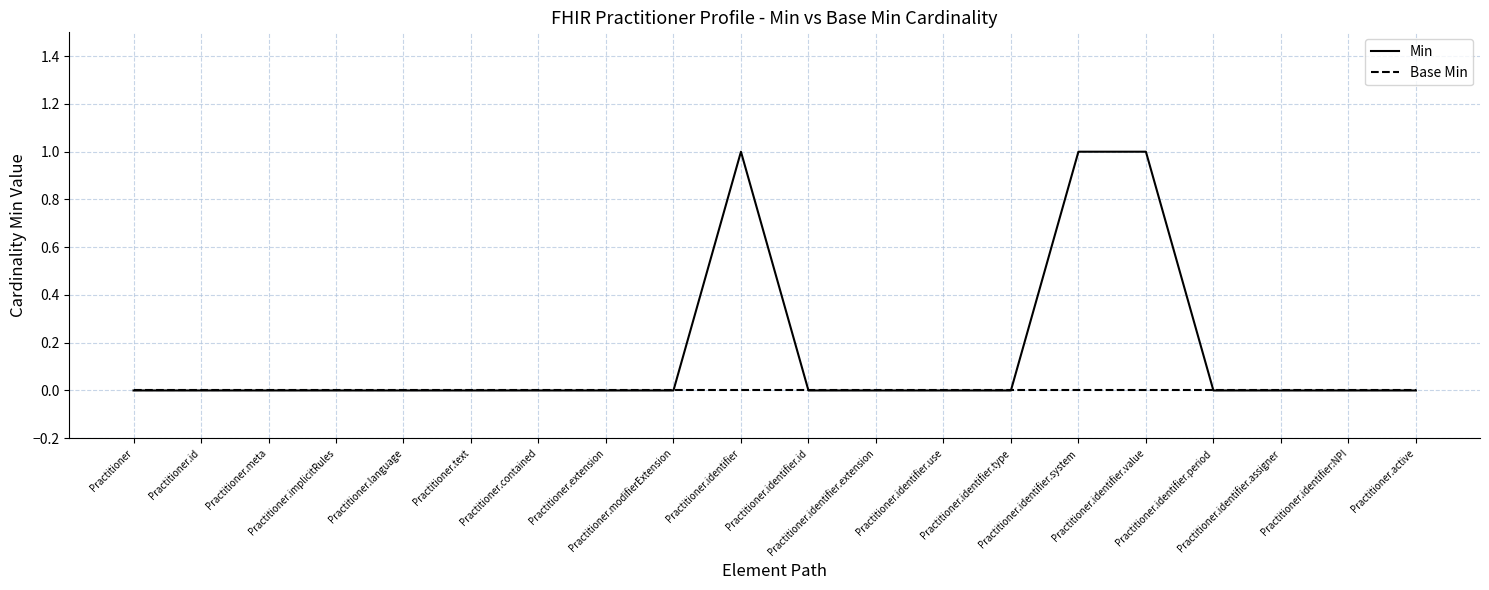

Is this an area chart (filled region under the line)?

No